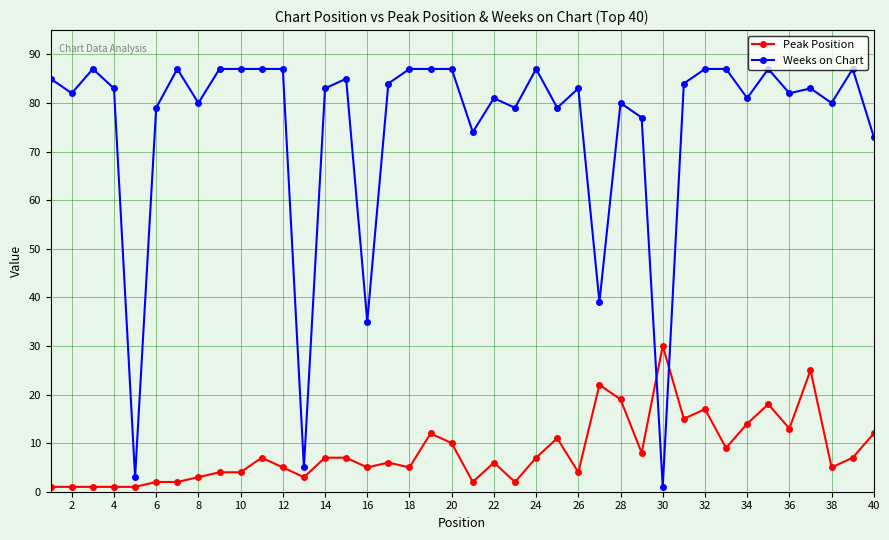

Reading left to right, transcribe all the data shown in this chart.

Peak Position: 1	1	1	1	1	2	2	3	4	4	7	5	3	7	7	5	6	5	12	10	2	6	2	7	11	4	22	19	8	30	15	17	9	14	18	13	25	5	7	12
Weeks on Chart: 85	82	87	83	3	79	87	80	87	87	87	87	5	83	85	35	84	87	87	87	74	81	79	87	79	83	39	80	77	1	84	87	87	81	87	82	83	80	87	73